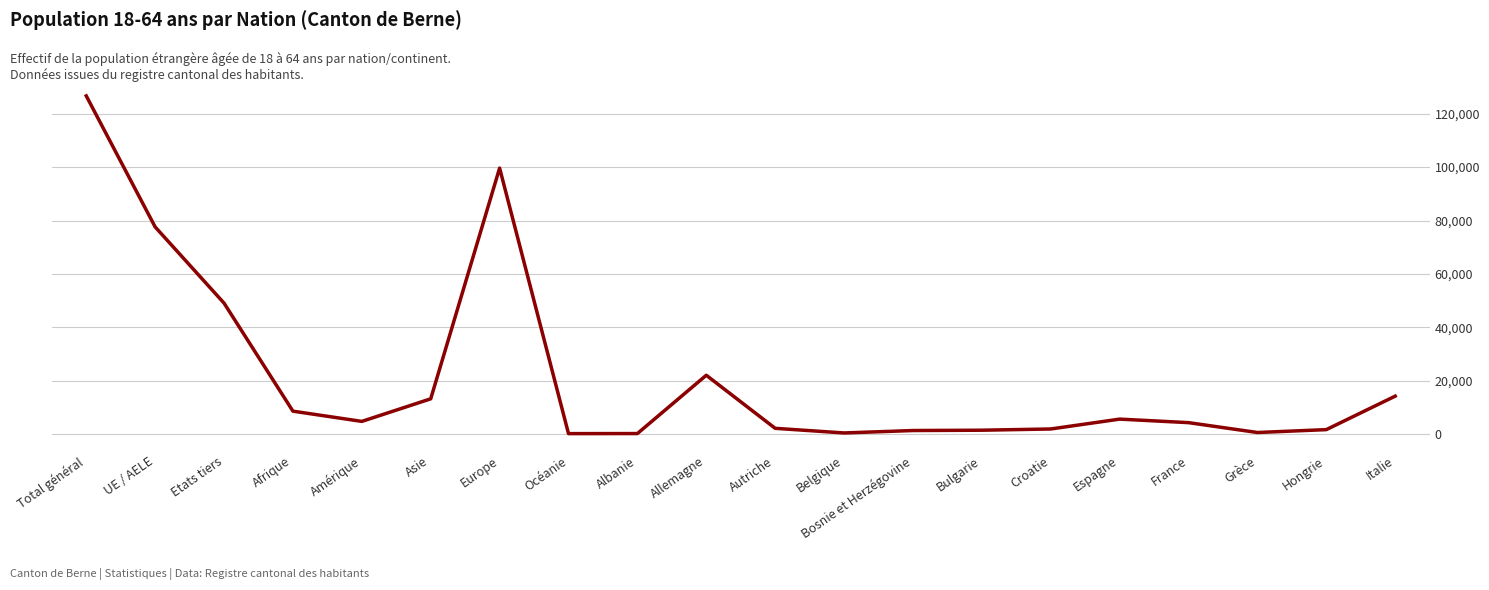

What value does the data have at Asie?

13235